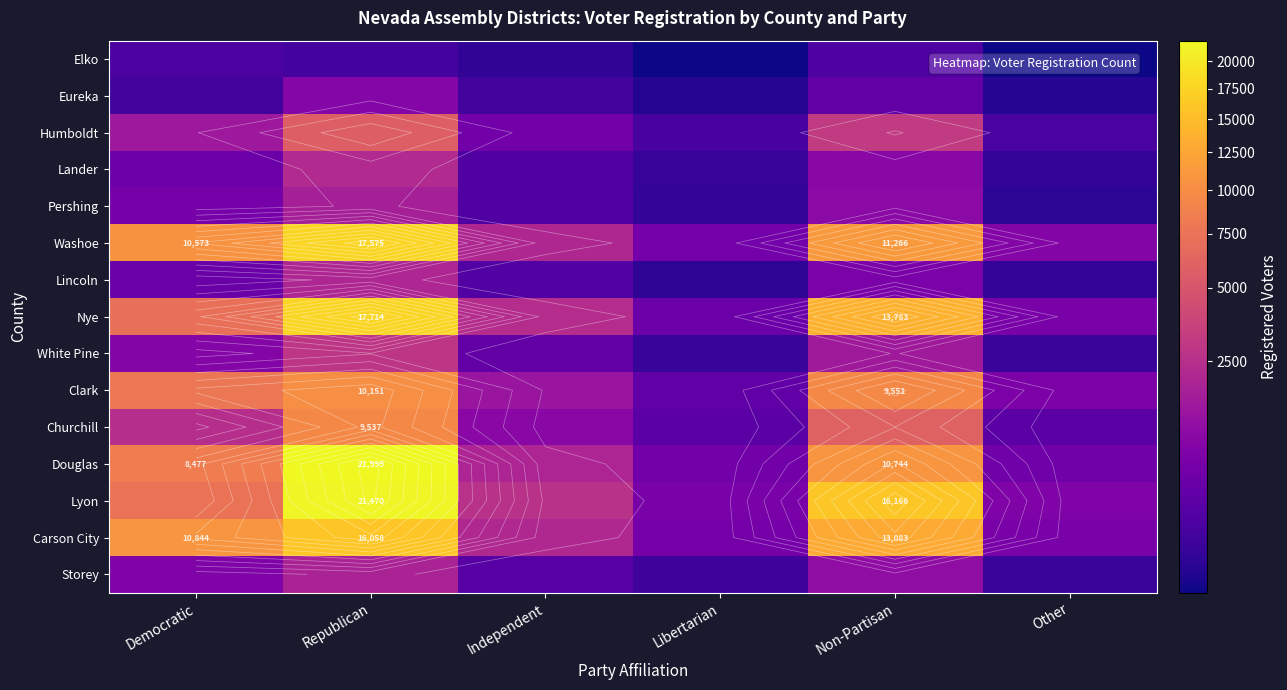

How many data points in Douglas are above 8477?

2